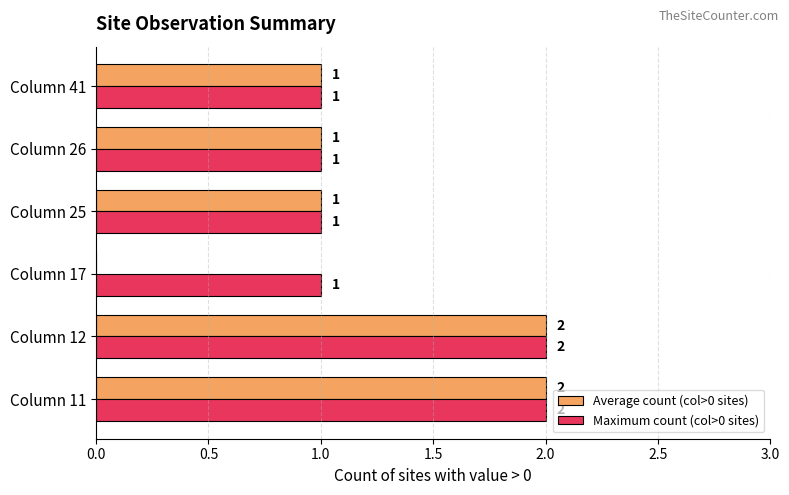

Which series has the widest spread of values?

Average count (col>0 sites)